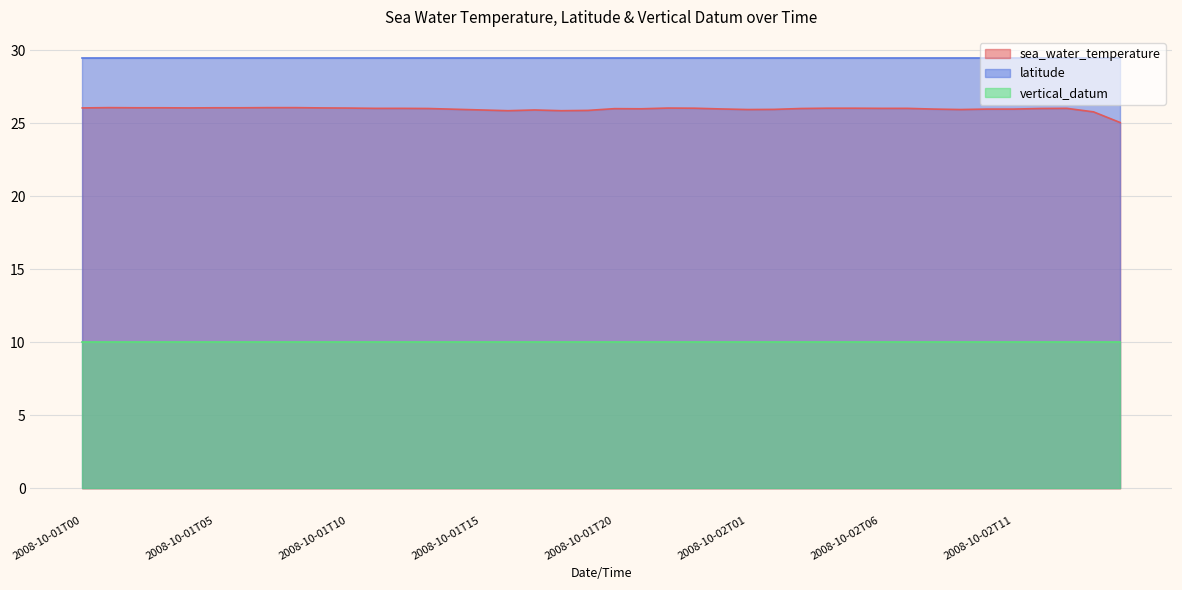

True or false: latitude has a value of 9.8 at 2008-10-01T07.

False